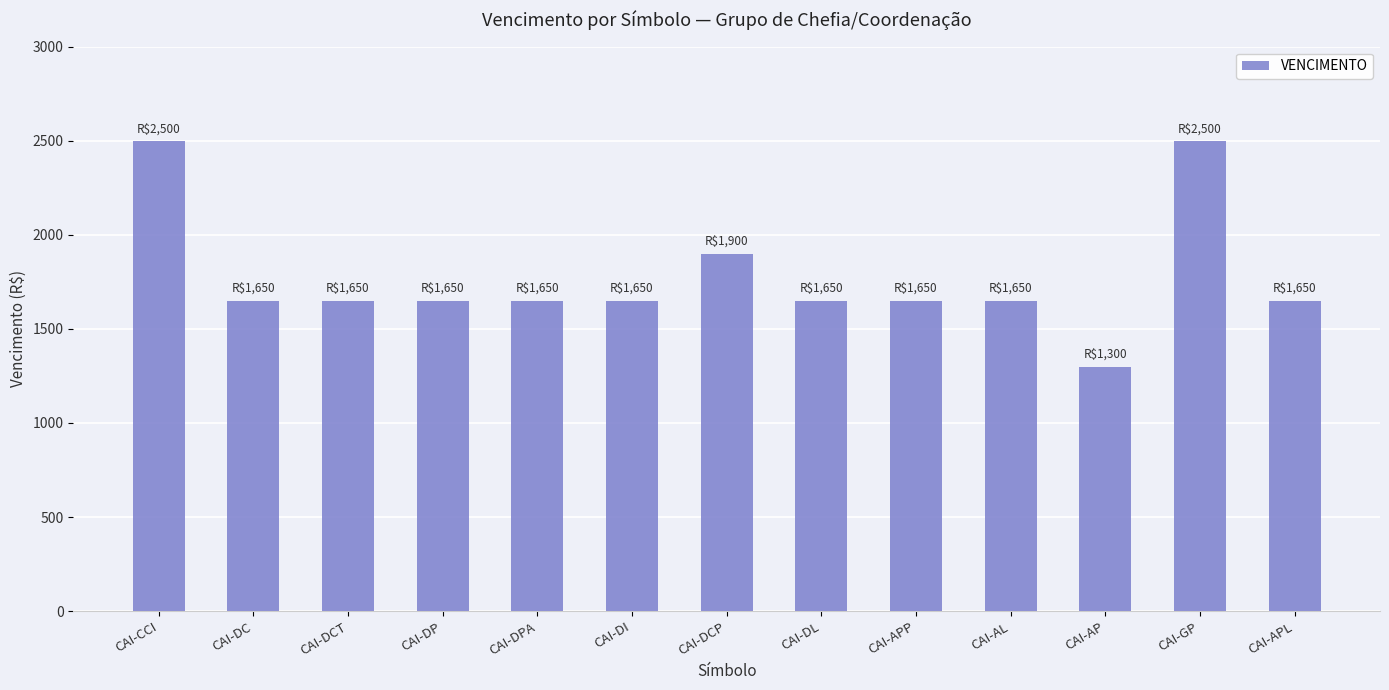

Reading left to right, transcribe all the data shown in this chart.

CAI-CCI=2500	CAI-DC=1650	CAI-DCT=1650	CAI-DP=1650	CAI-DPA=1650	CAI-DI=1650	CAI-DCP=1900	CAI-DL=1650	CAI-APP=1650	CAI-AL=1650	CAI-AP=1300	CAI-GP=2500	CAI-APL=1650